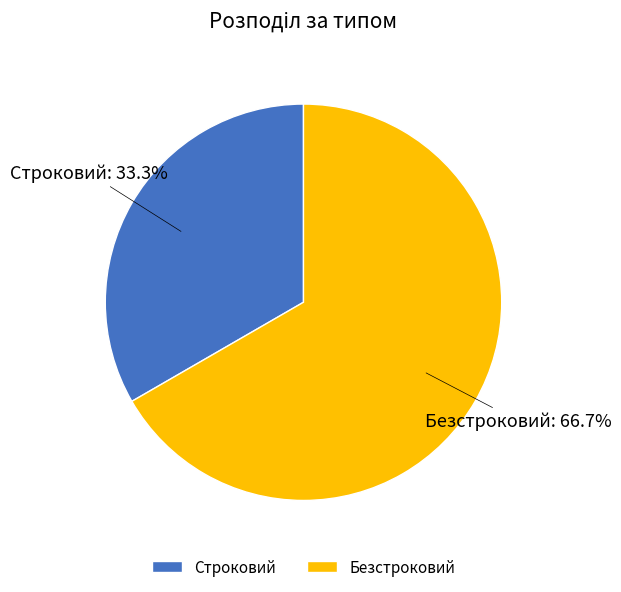

Which slice is the smallest?

Строковий